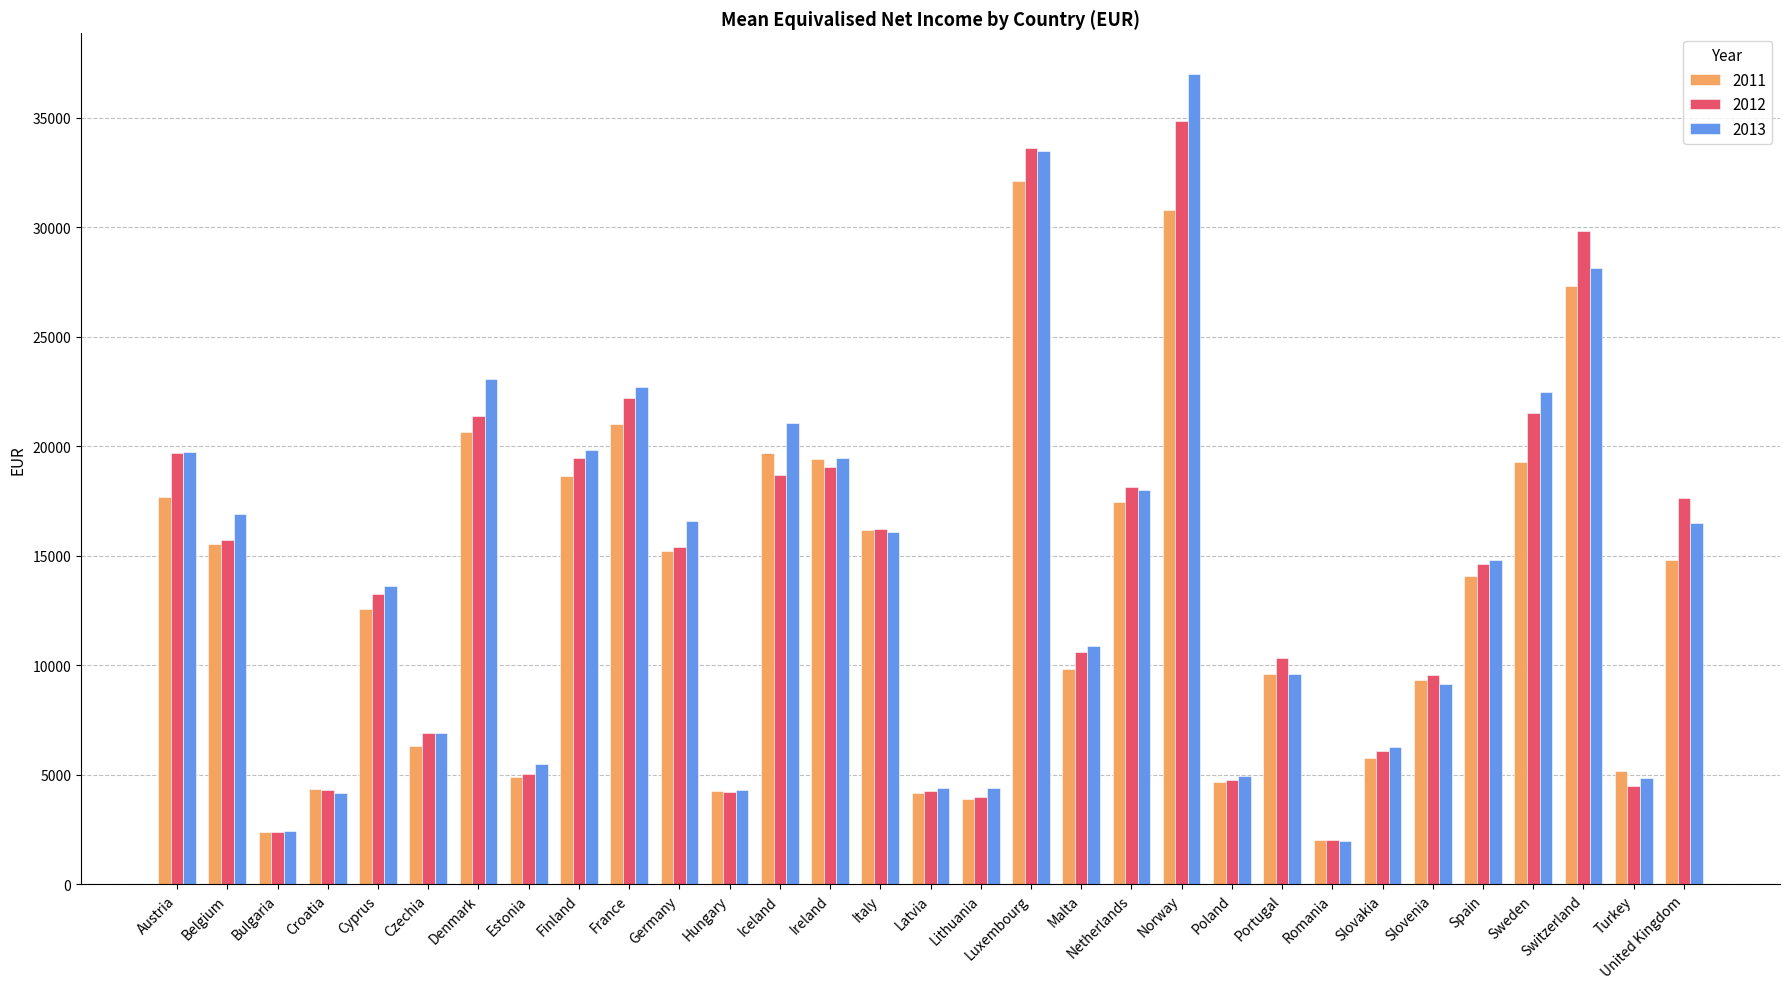

How many bars are there in each group?

3